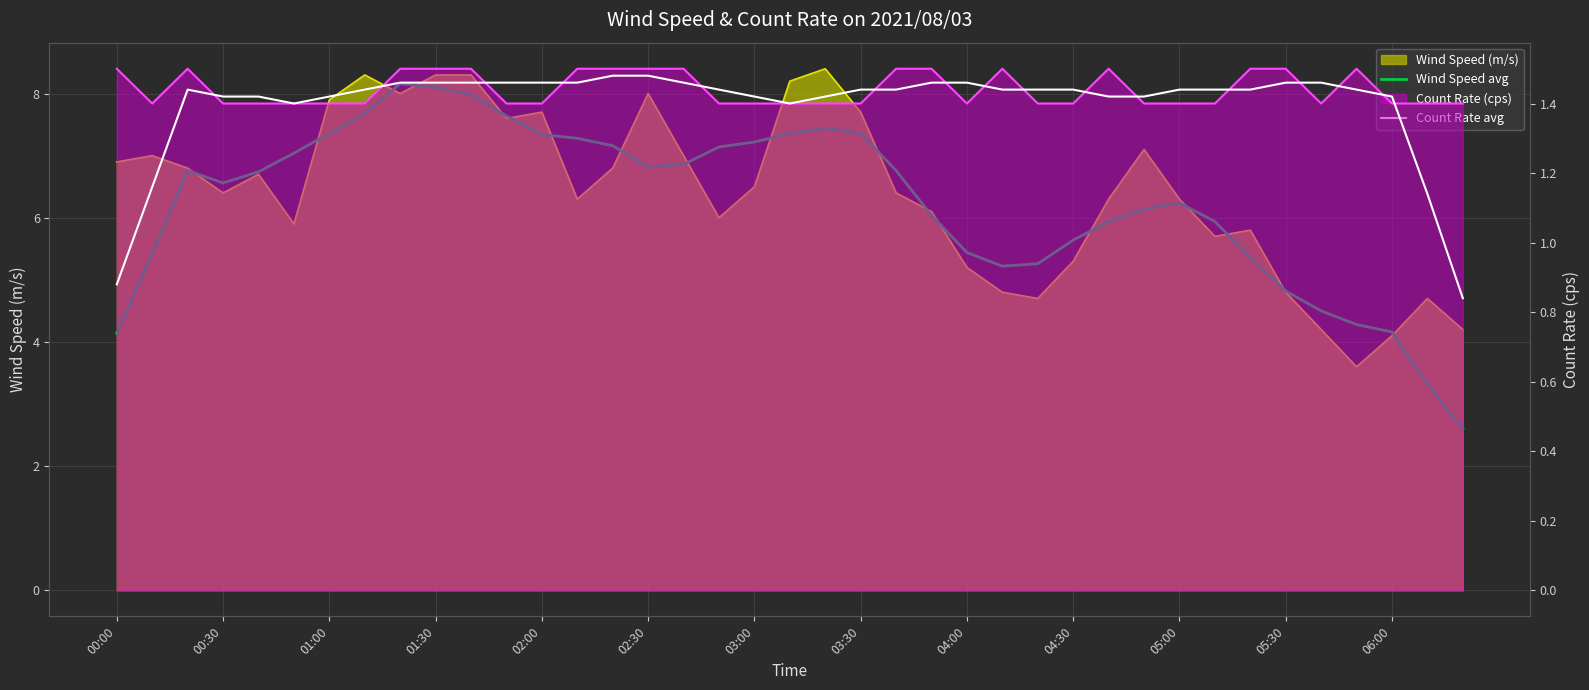

At which label is Count Rate avg closest to 1?

00:00